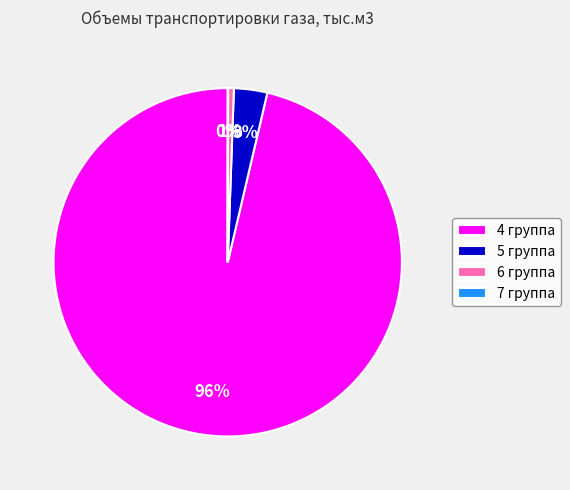

To the nearest percent, what is the difference between the largest and smallest slice percentages?

96%